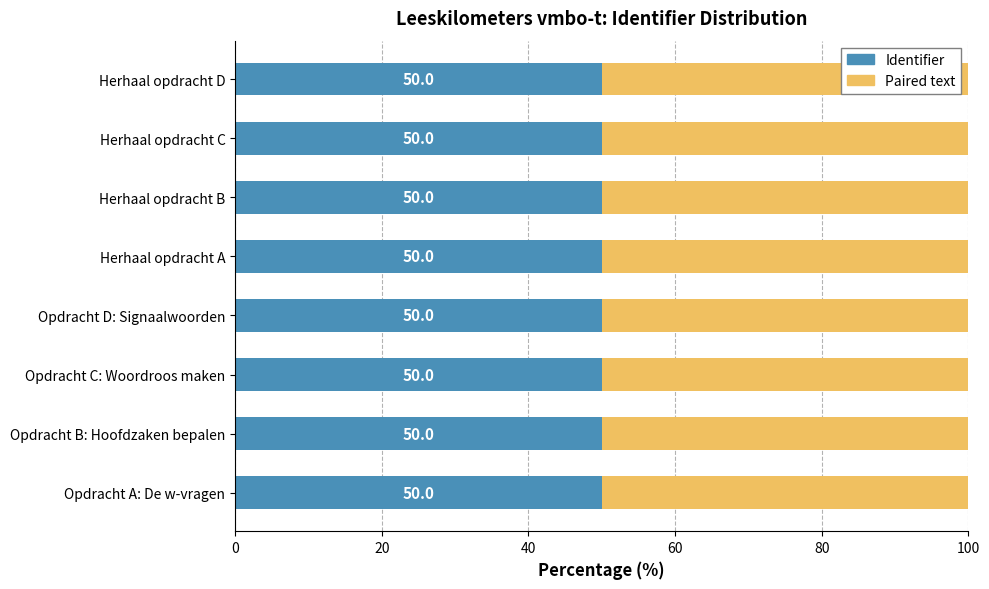

At which label is Identifier closest to 49?

Opdracht B: Hoofdzaken bepalen